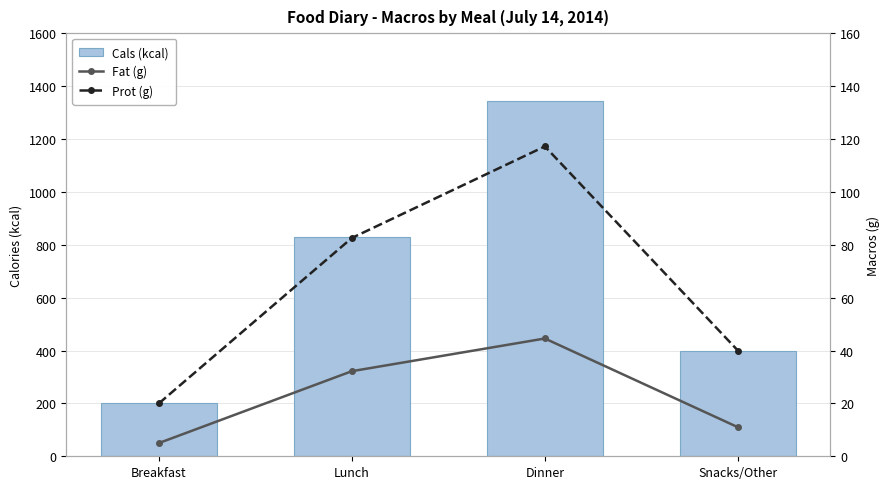

Rank the series by their maximum value, from highest to lowest.

Cals (kcal), Prot (g), Fat (g)